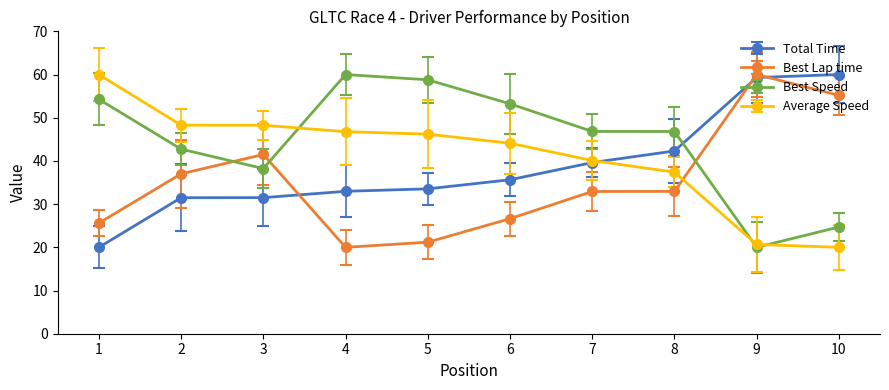

What is the value of the Total Time point at the 10th from the left?

60.0